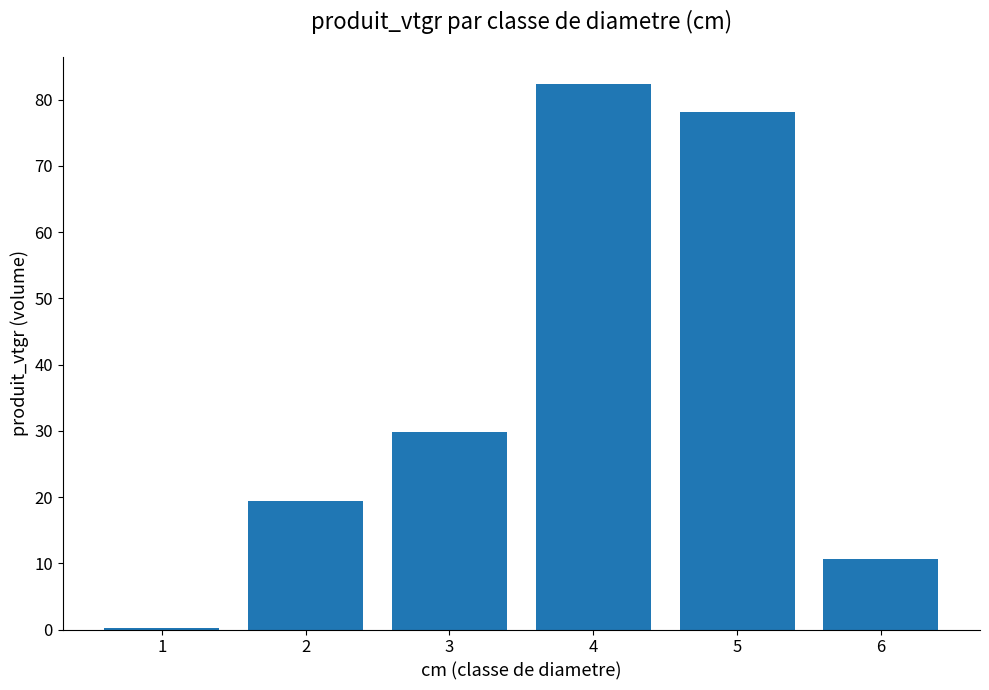

The value at 2 is 32.1. True or false?

False